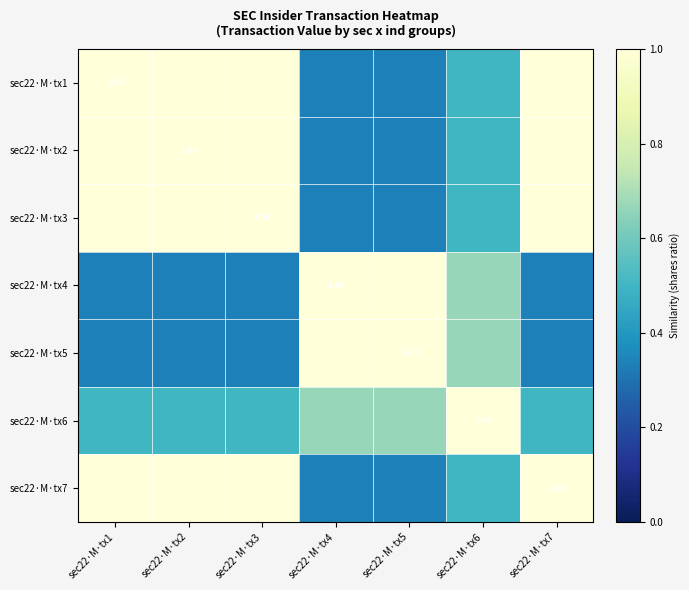

What is the difference between the second highest and second lowest values in the sec22·M·tx6 series?

0.2